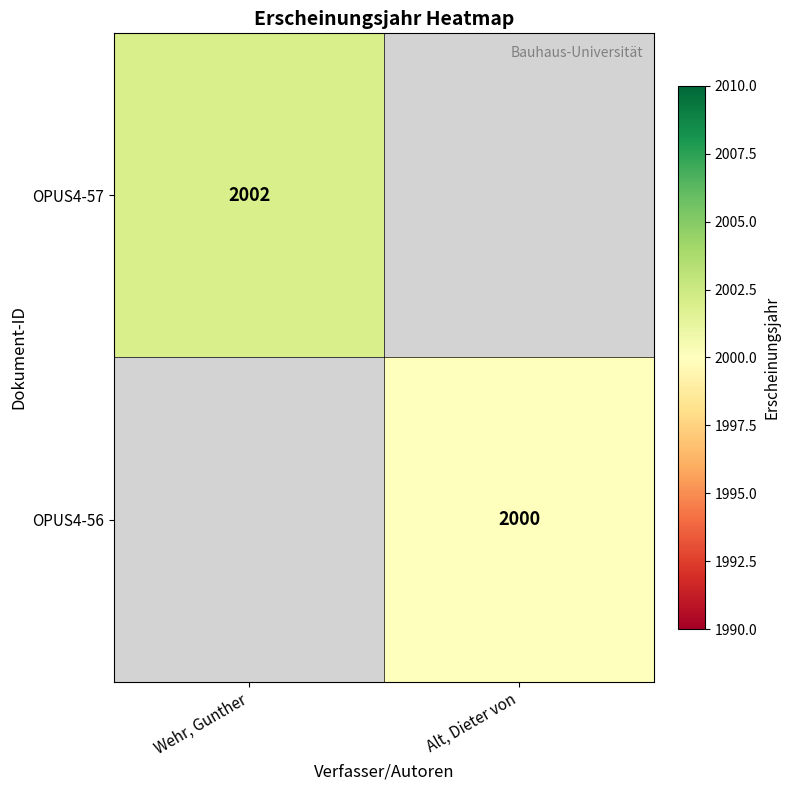

Is it true that OPUS4-57 equals 3175 at Wehr, Gunther?

False